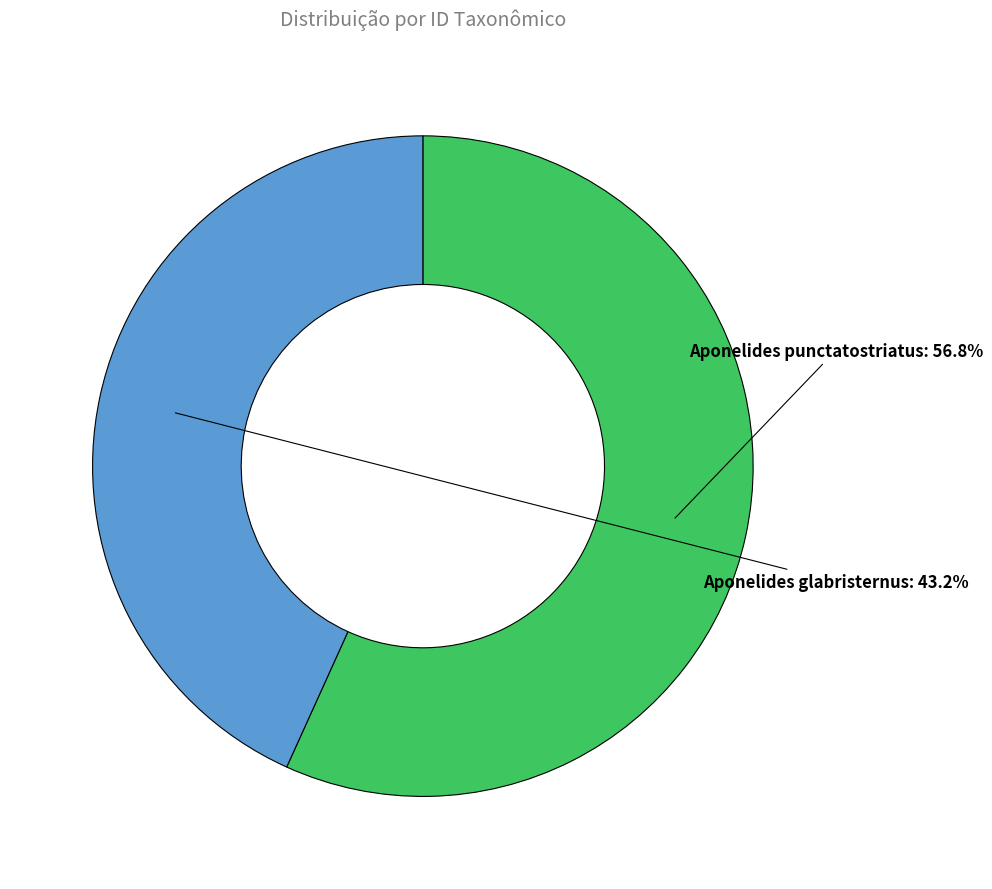

Rank the categories by value from highest to lowest.

Aponelides punctatostriatus, Aponelides glabristernus